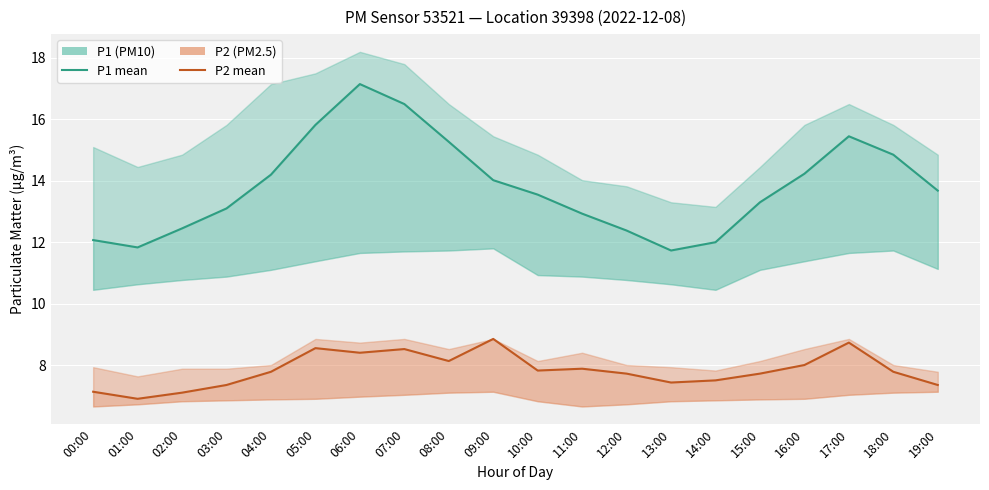

Which series changed the most between 10:00 and 12:00?

P1